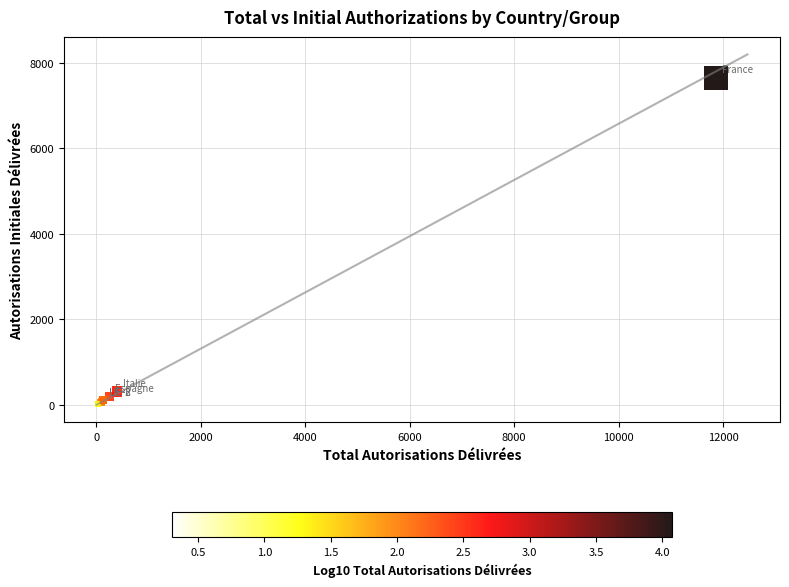

What Y value in the scatter plot is closest to 3825?

306